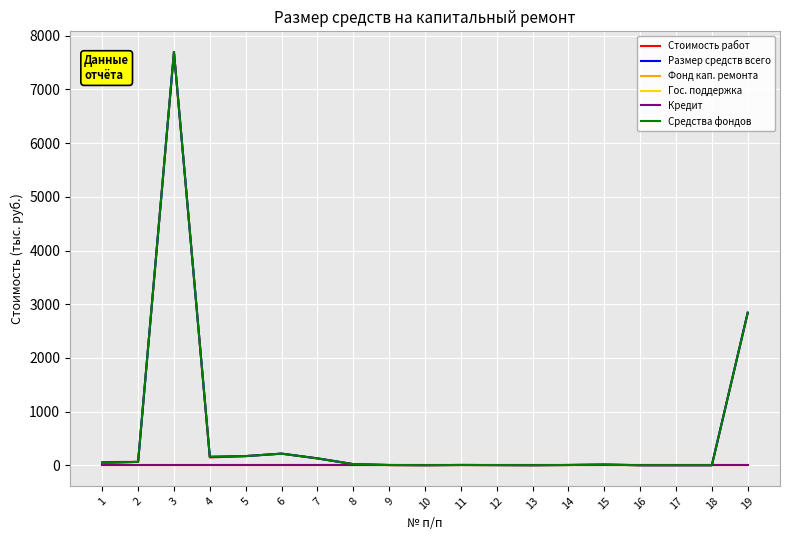

Does the chart display data point markers on the line(s)?

No